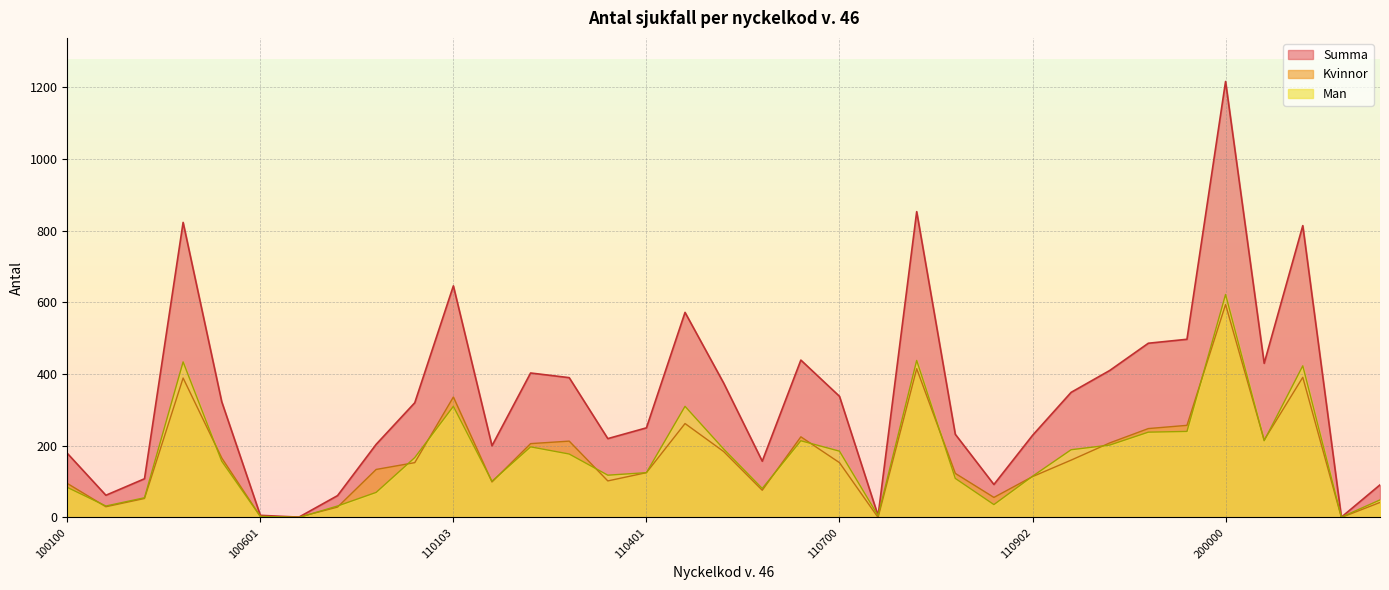

How many interior local peaks does the Summa series have?

8